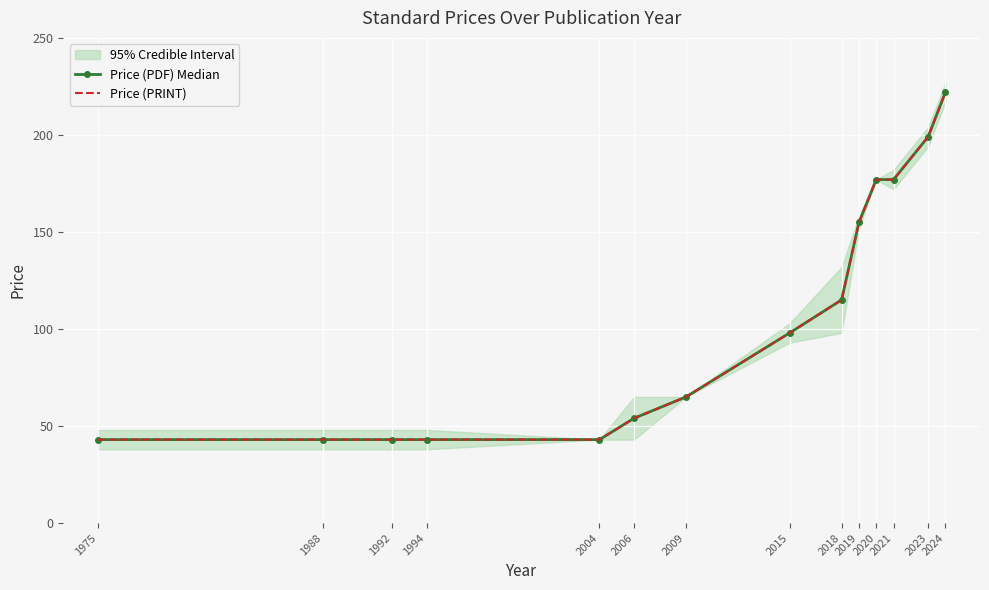

How many lines are shown in the chart?

2